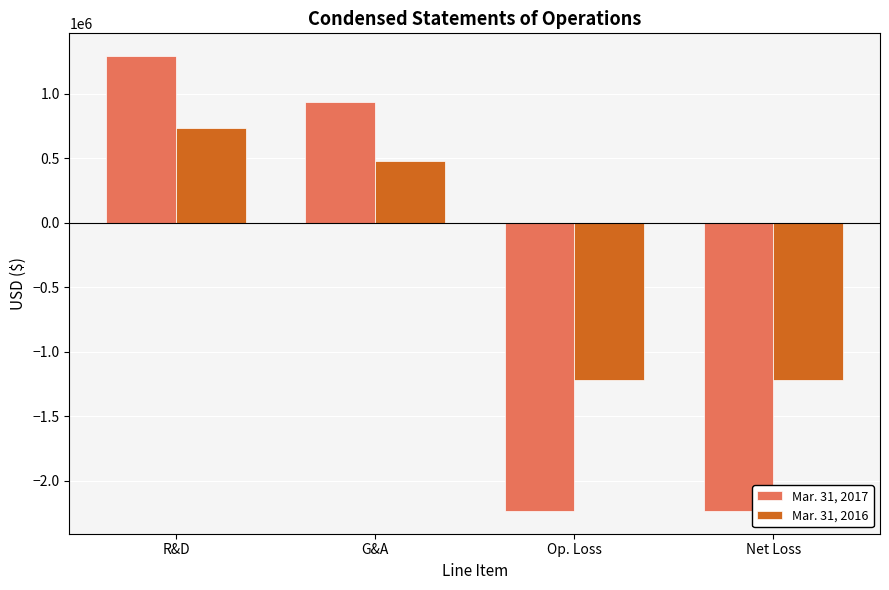

At Op. Loss, list the series in order from largest to smallest.

Mar. 31, 2016, Mar. 31, 2017